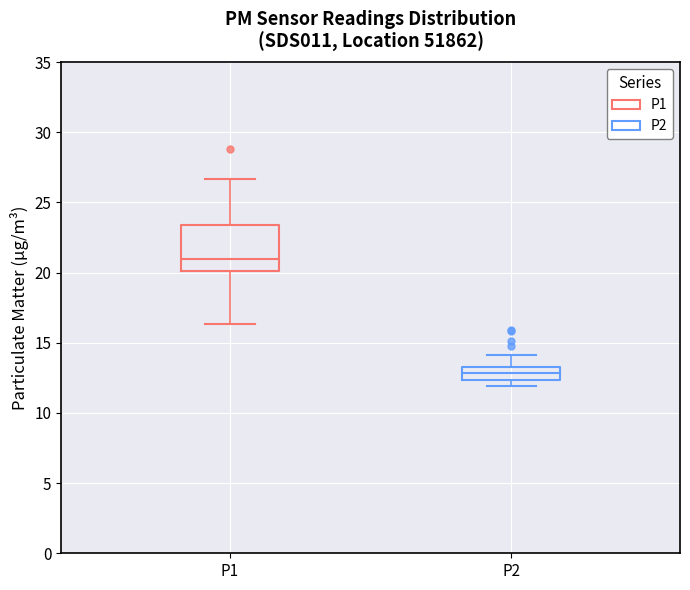

Which box is the tallest, from its lower edge to its upper edge?

P1